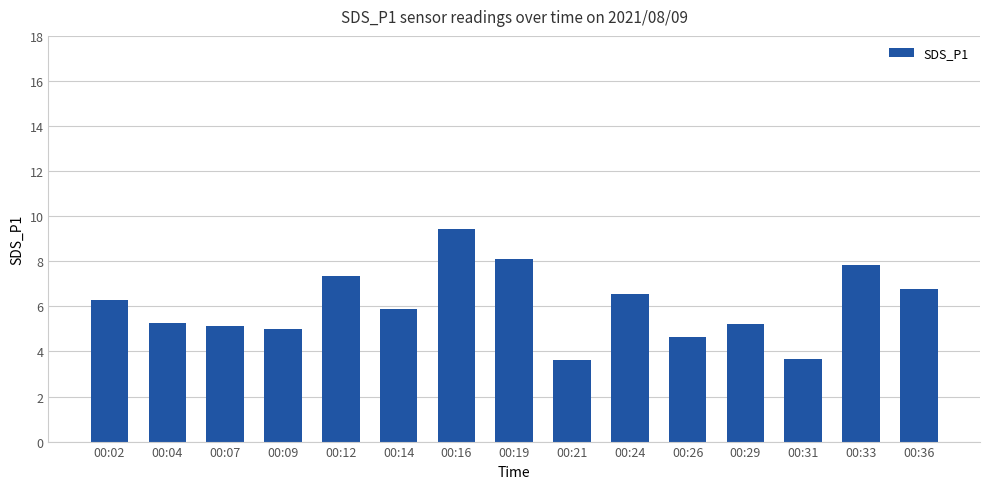

Approximately how many times larger is the value at 00:24 compared to 00:29?

1.3